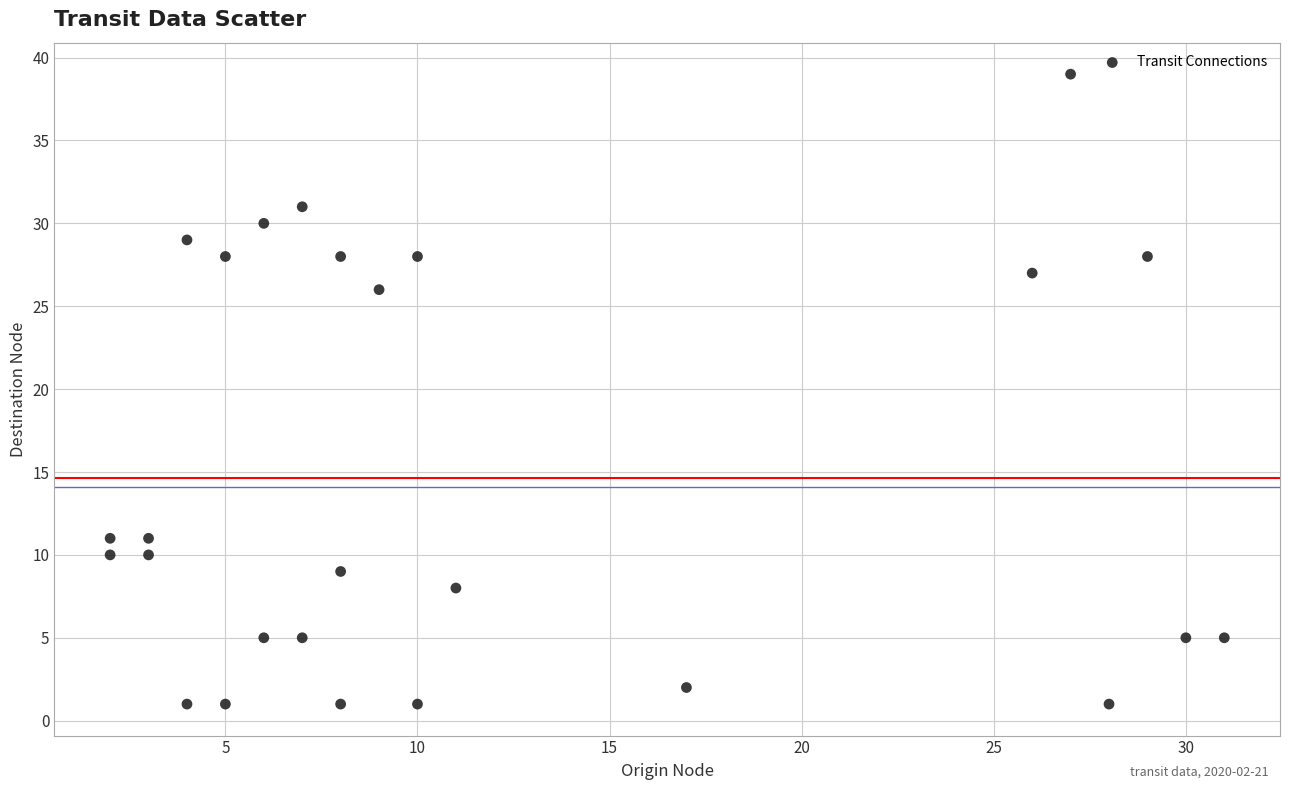

What is the range of X values (max minus min)?

29